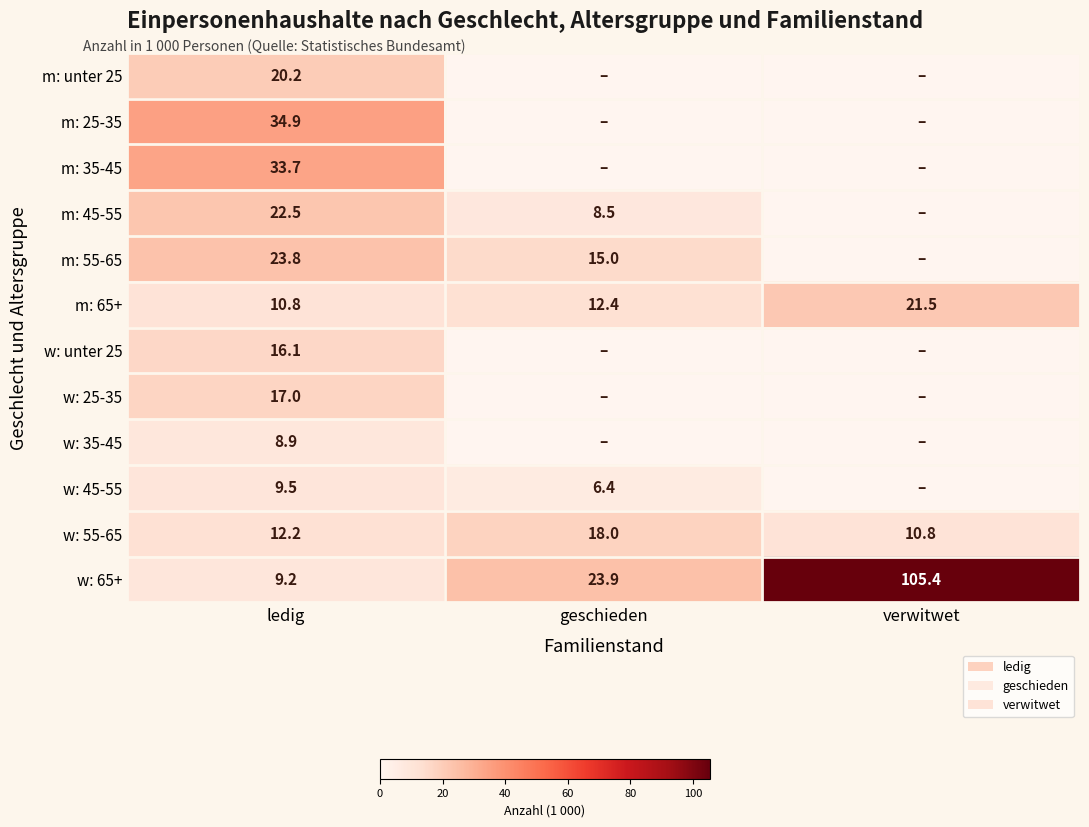

What is the difference between the highest and lowest values at ledig?

26.0